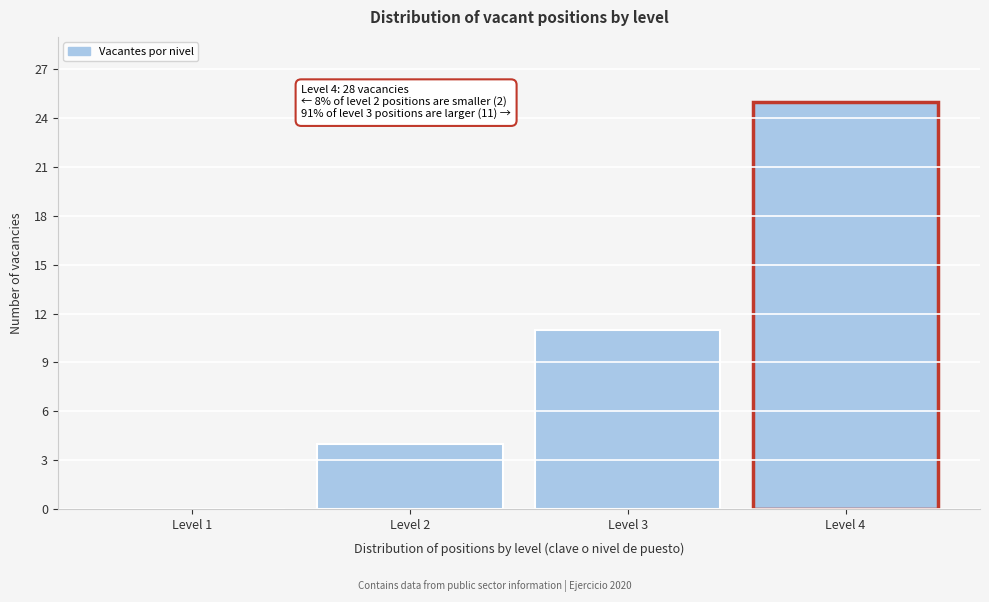

Reading right to left, list all the values displayed in this chart.

Level 4=25	Level 3=11	Level 2=4	Level 1=0